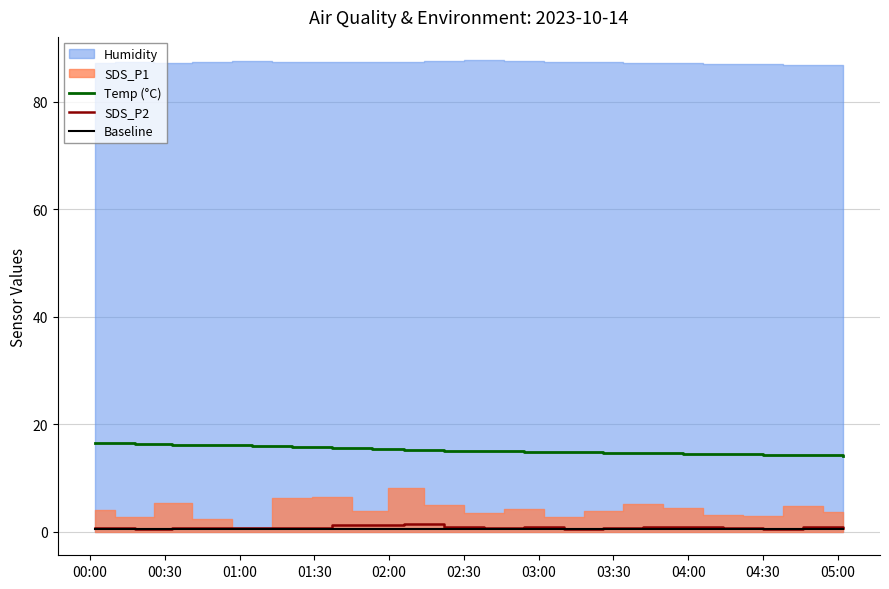

What is the lowest value of the Temp (°C) series?

14.1